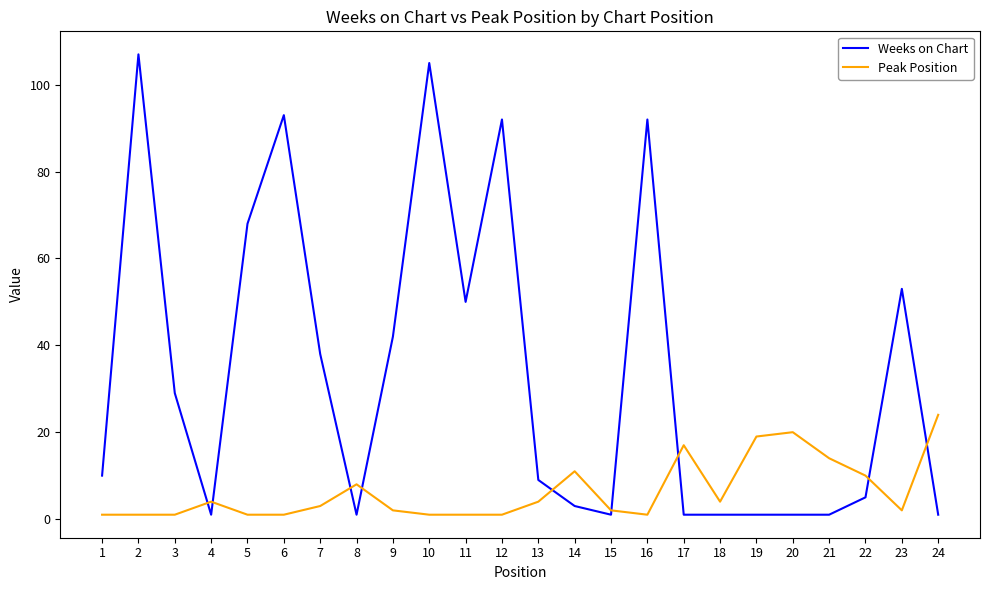

What is the maximum value shown in the chart?

107